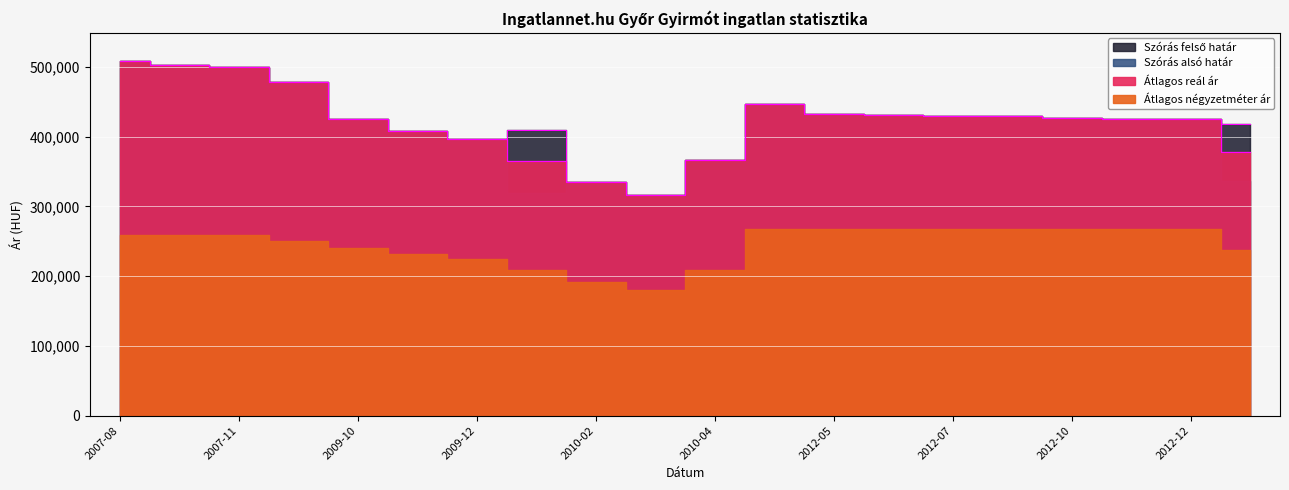

Which category has the highest value in the Szórás felső határ series?

2007-08